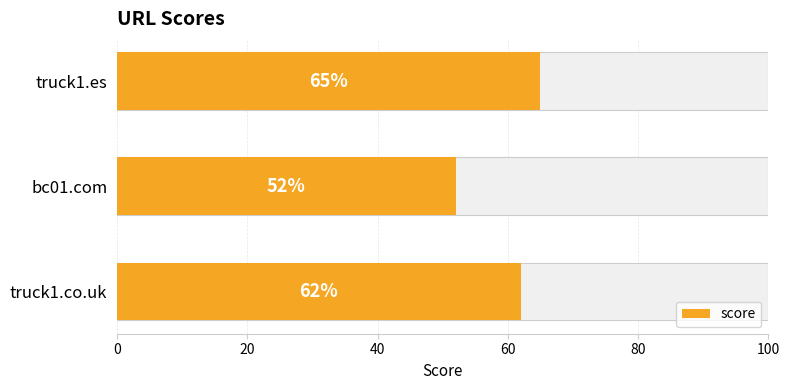

What is the difference between the maximum and minimum values?

13